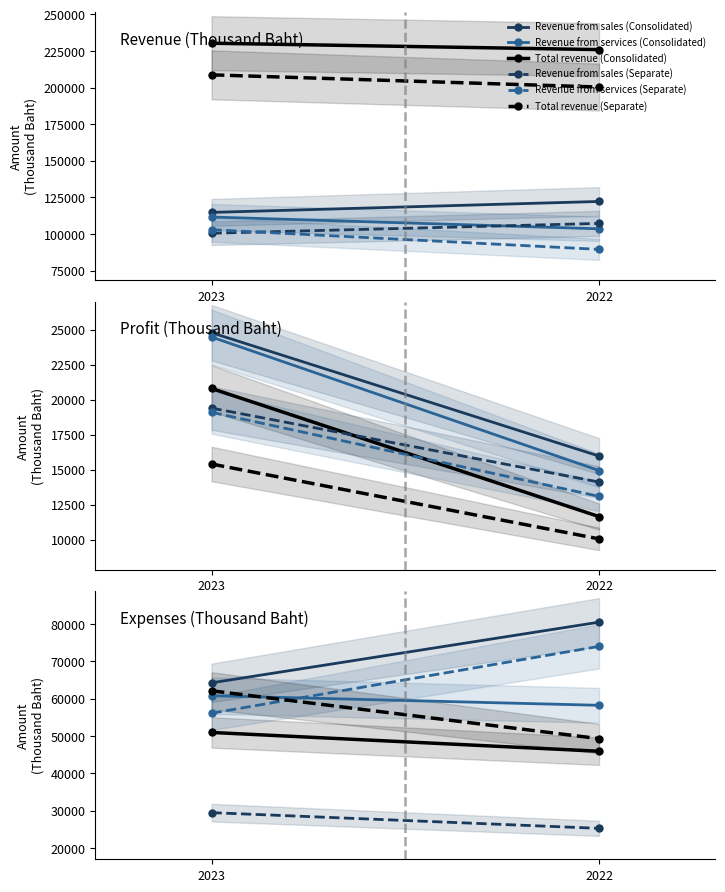

Which series has the largest range (max minus min)?

Revenue from services (Separate)